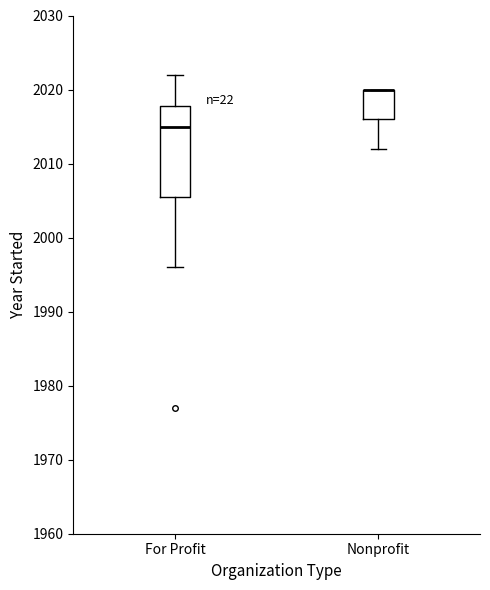

Where does the lower whisker of the box for For Profit end on the y-axis? The values are not printed on the chart, so give them approximately, as read against the axis.

1996